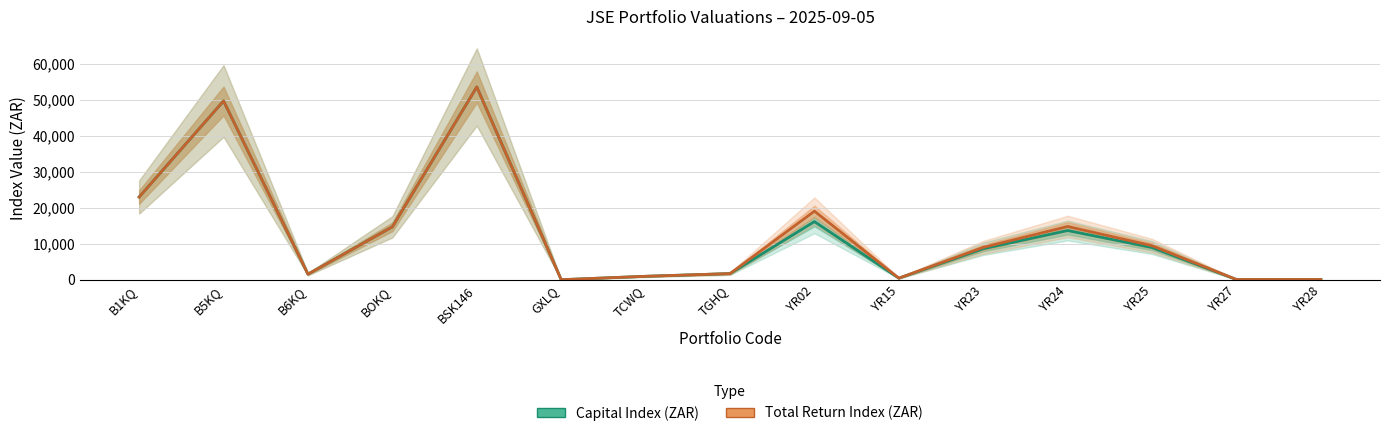

Rank the series by their maximum value, from lowest to highest.

Capital Index (ZAR), Total Return Index (ZAR)